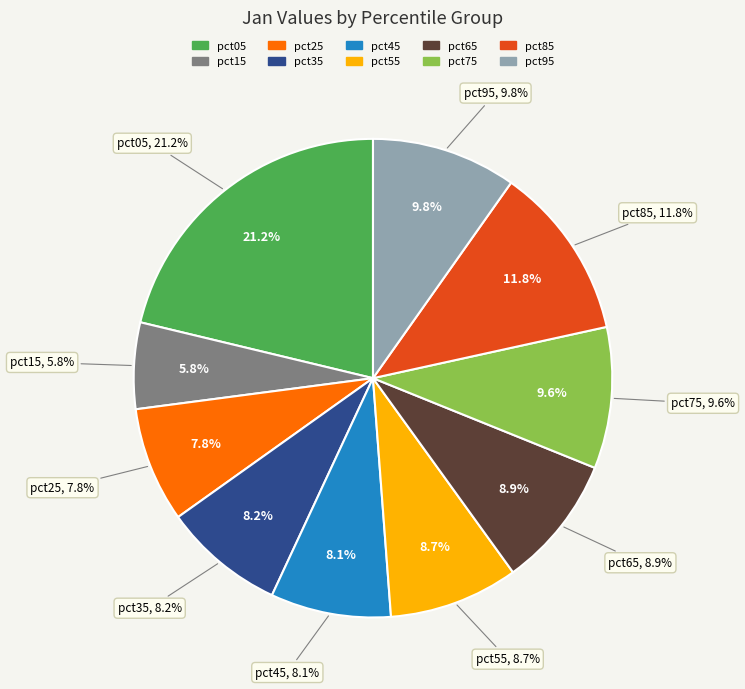

What portion of the pie excludes pct95?

90.2%